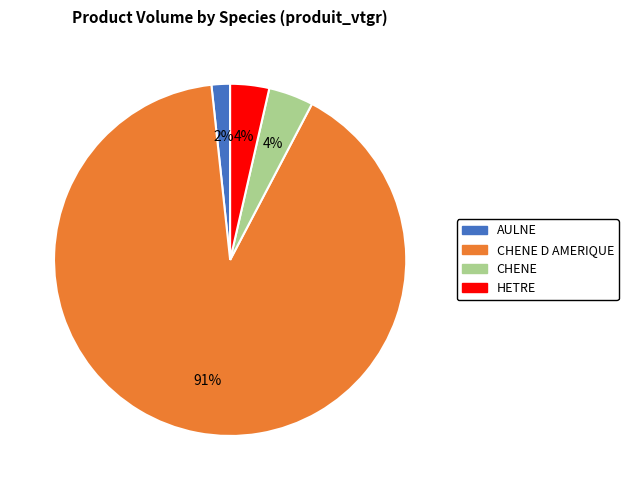

Is it true that CHENE D AMERIQUE is 78% of the pie?

False